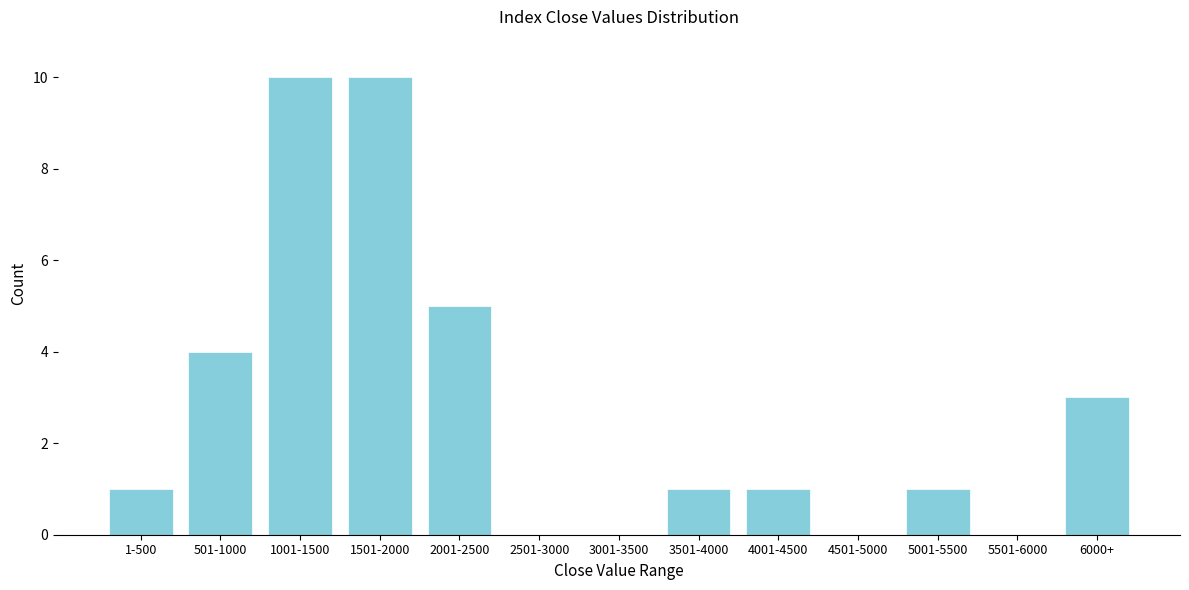

Reading left to right, what are all the values shown in this chart?

1-500=1	501-1000=4	1001-1500=10	1501-2000=10	2001-2500=5	2501-3000=0	3001-3500=0	3501-4000=1	4001-4500=1	4501-5000=0	5001-5500=1	5501-6000=0	6000+=3